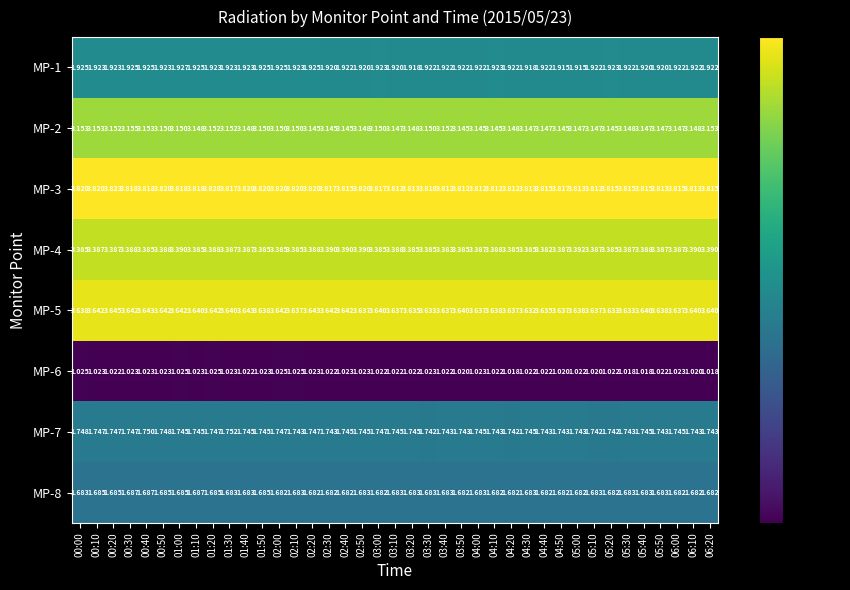

Which series has the largest total across all categories?

MP-3